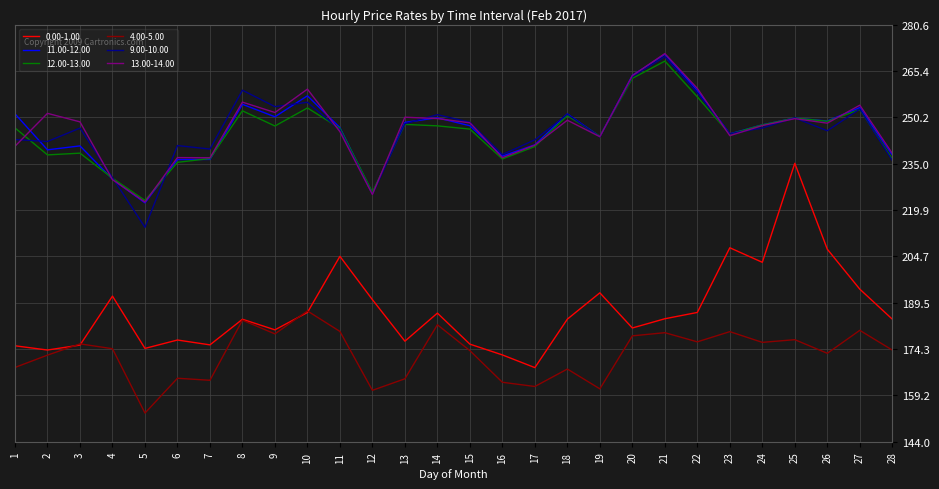

How many distinct data groups are displayed?

6